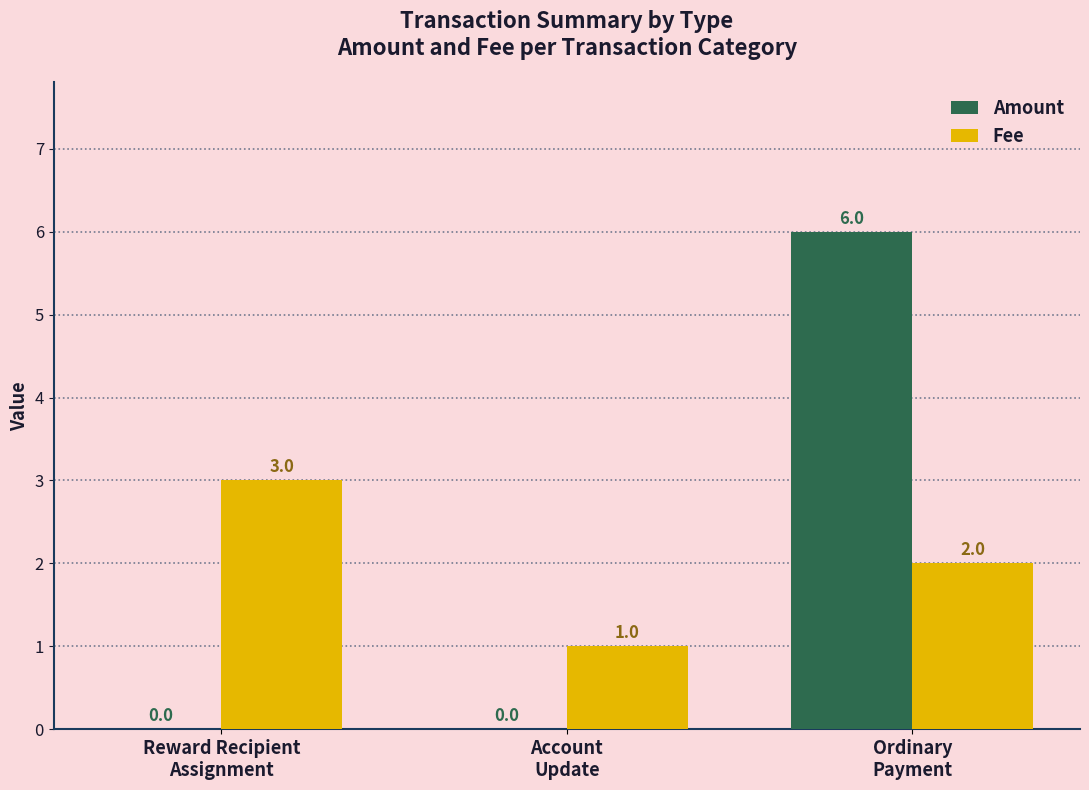

The Fee series shows 3 at Reward Recipient
Assignment. True or false?

True